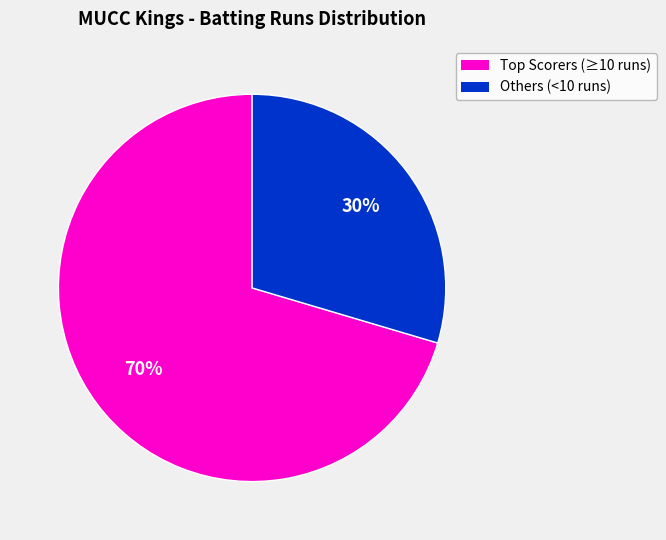

Is there a majority slice in this chart?

Yes